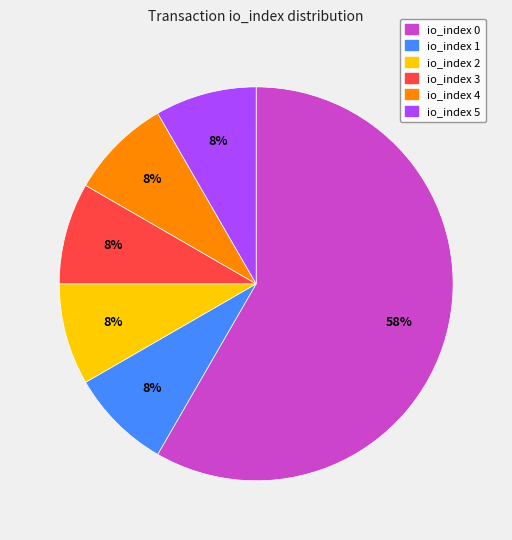

The io_index 3 slice represents 33% of the pie. True or false?

False